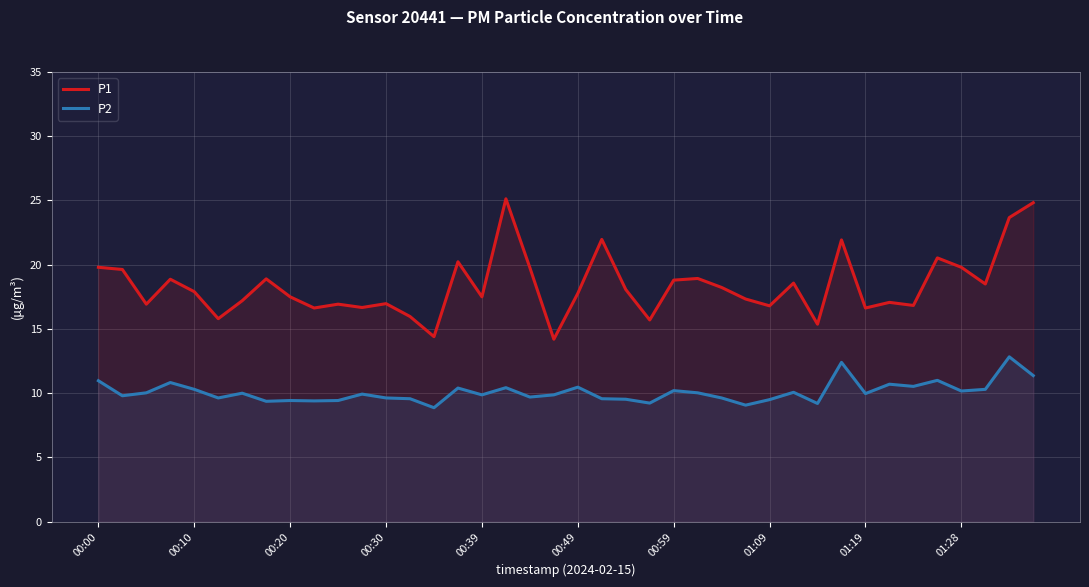

How many data points does each series have?

40